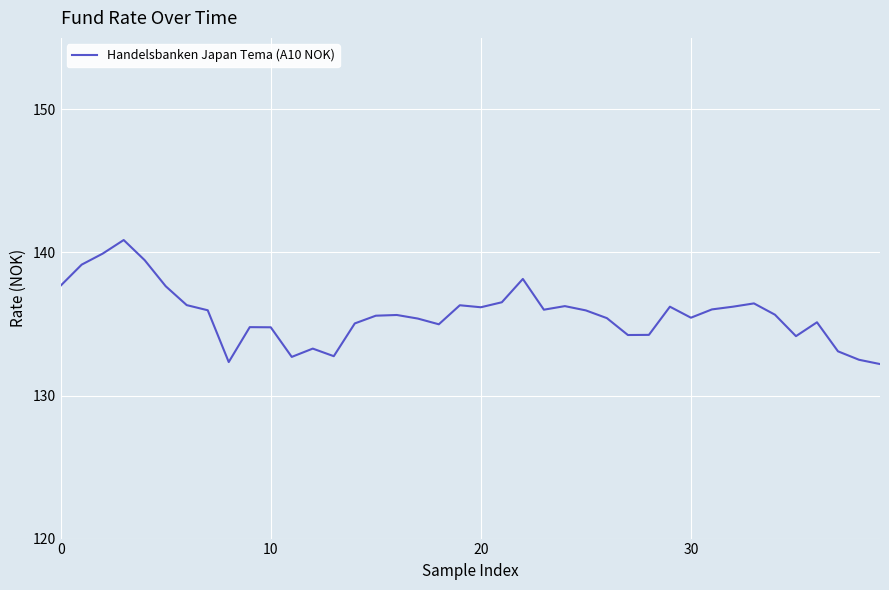

True or false: there are more than 0 points higher than both neighbors.

True